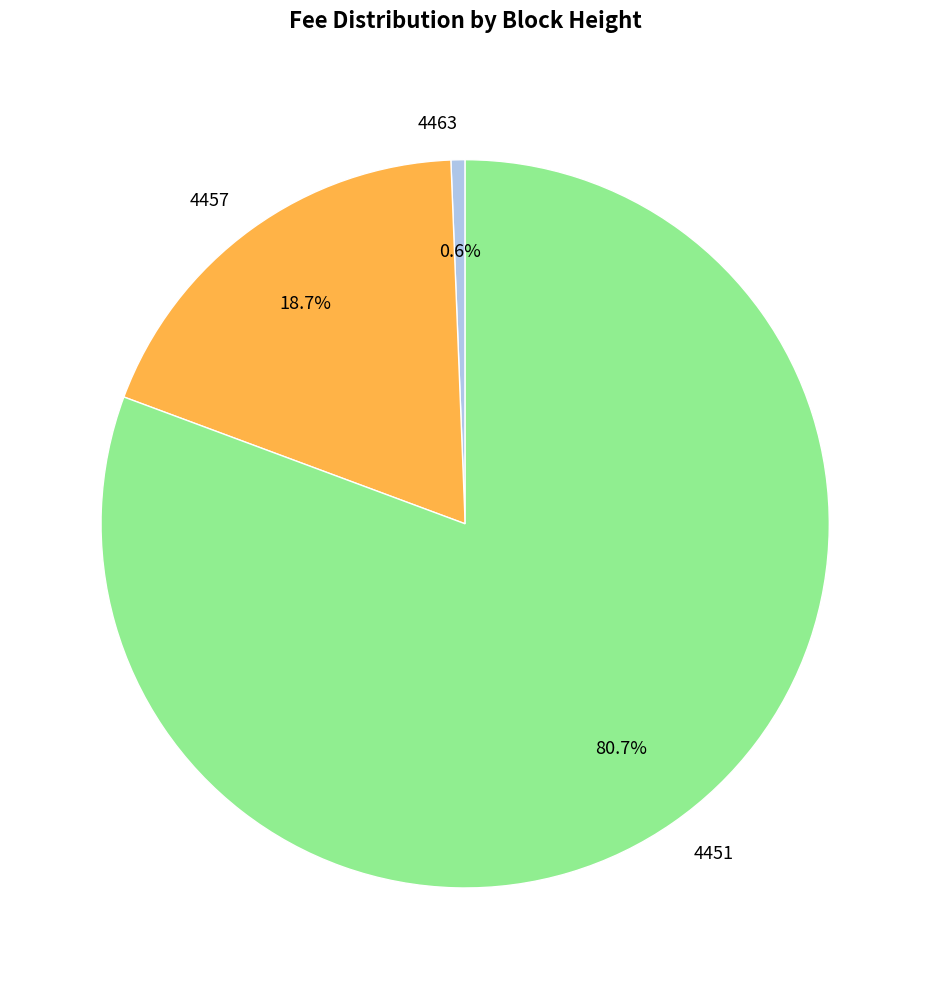

What percentage is the 4451 slice, to the nearest percent?

81%